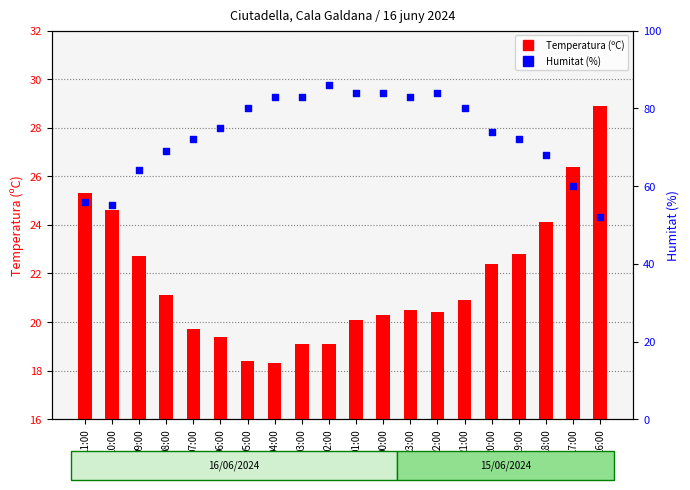

What are all the series names shown in the legend?

Temperatura (ºC), Humitat (%)